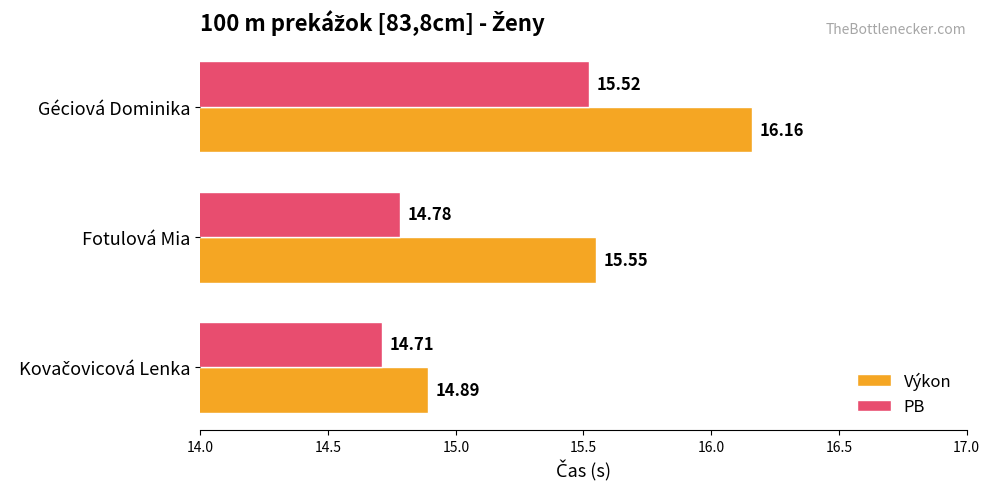

What is the difference between the maximum and second lowest values in the Výkon series?

0.6